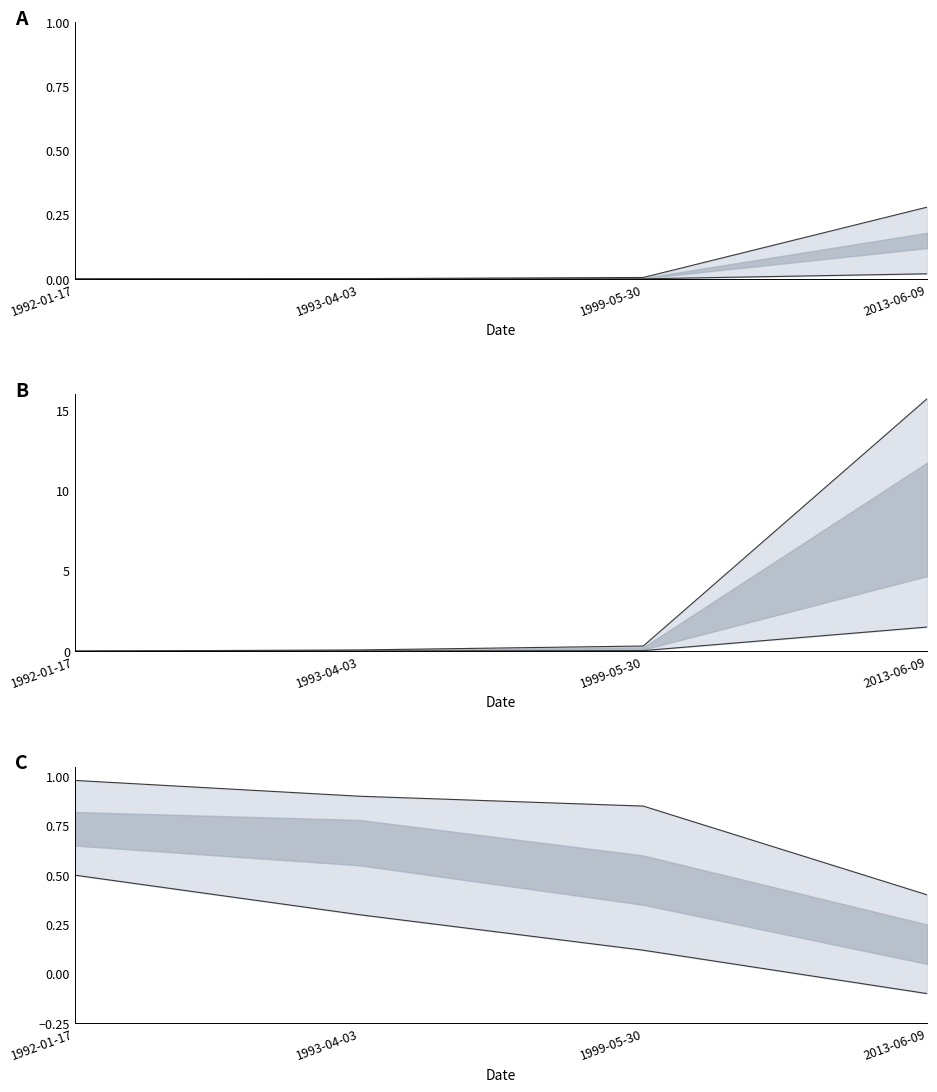

Which category has the lowest value across all series?

1992-01-17